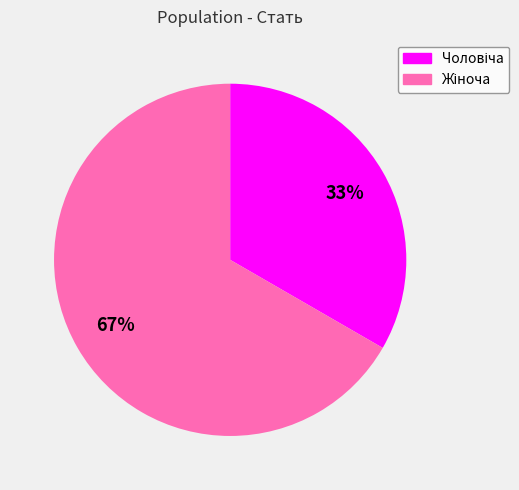

How many segments does this pie chart have?

2